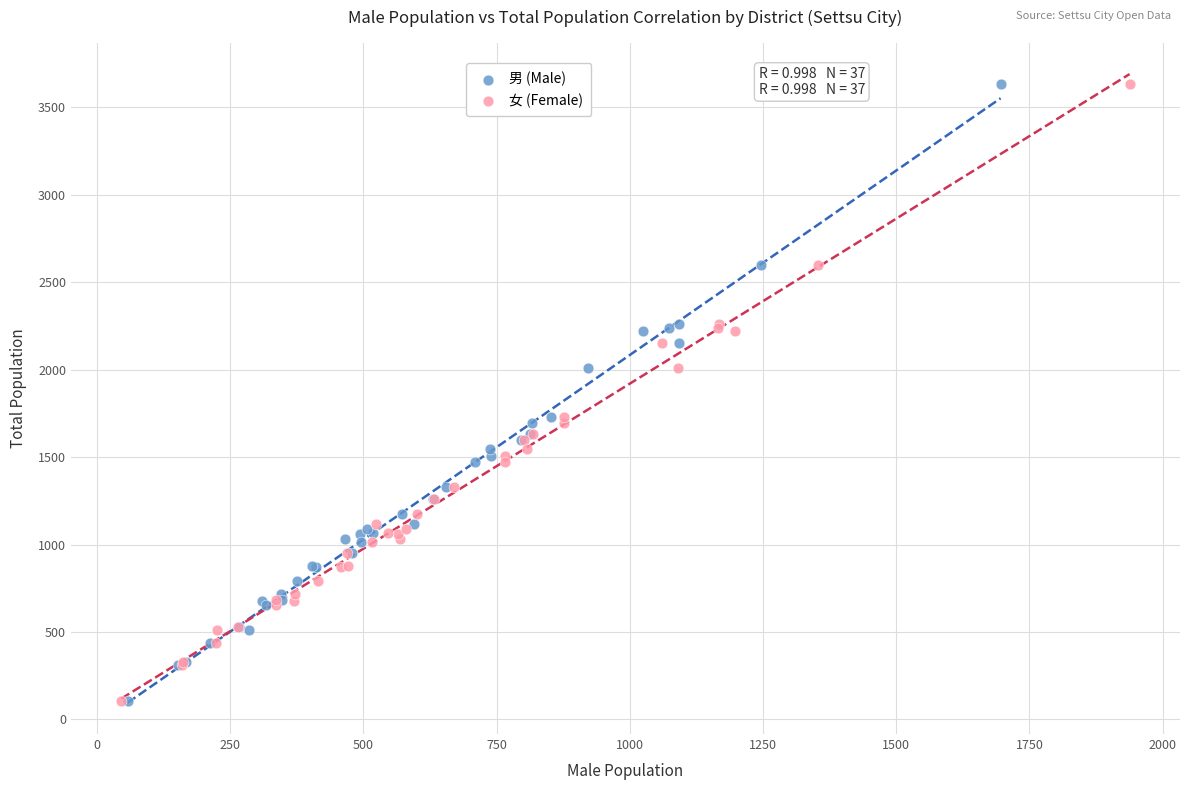

What are all the series names shown in the legend?

男 (Male), 女 (Female)